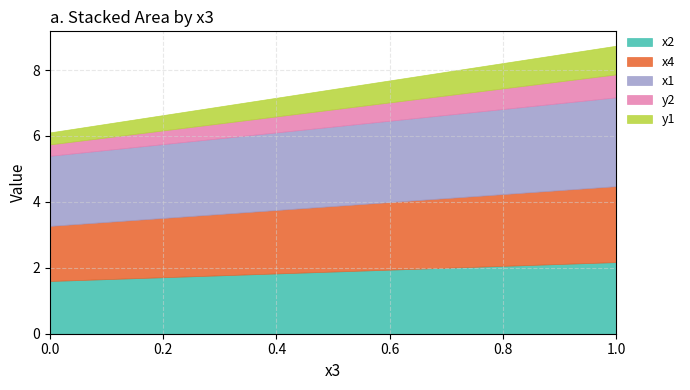

What is the sum of all x1 values?

4.3